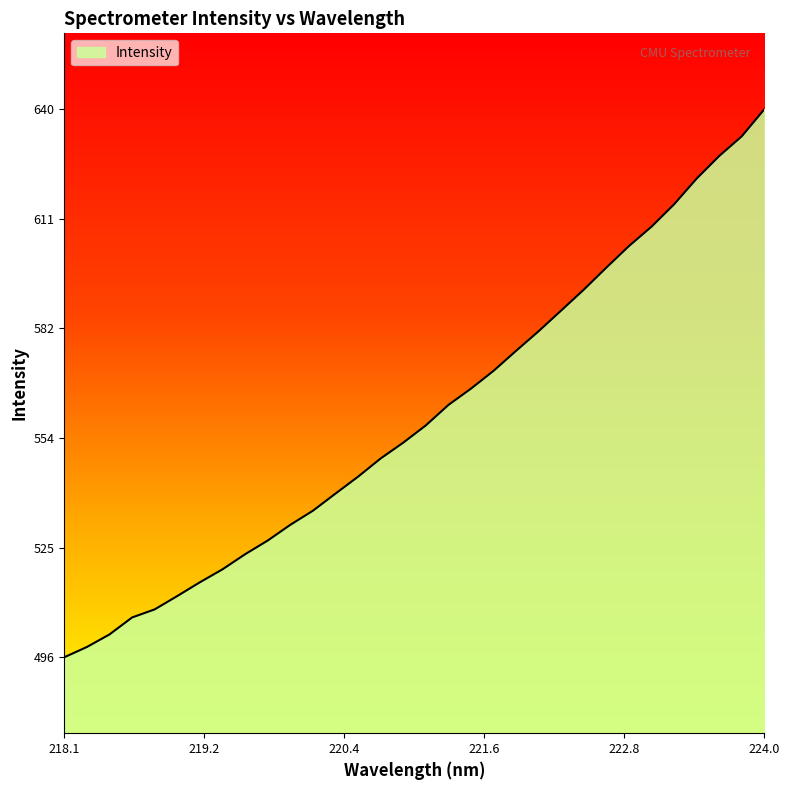

Does the chart have visible grid lines?

No